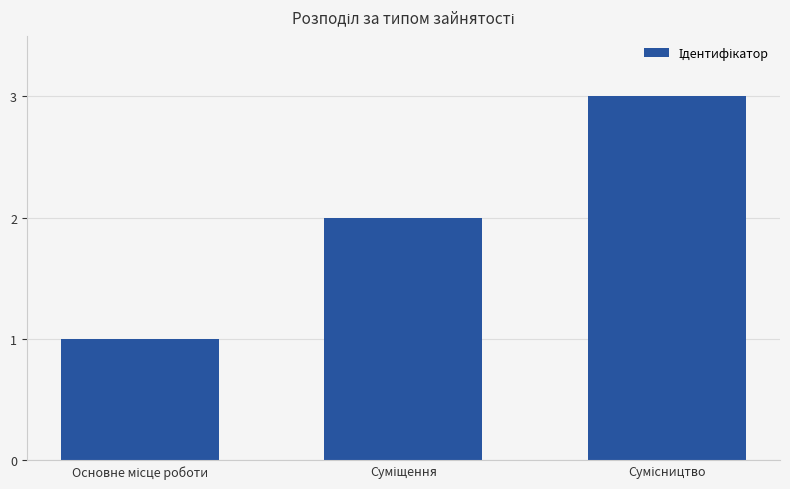

What is the greatest value displayed?

3